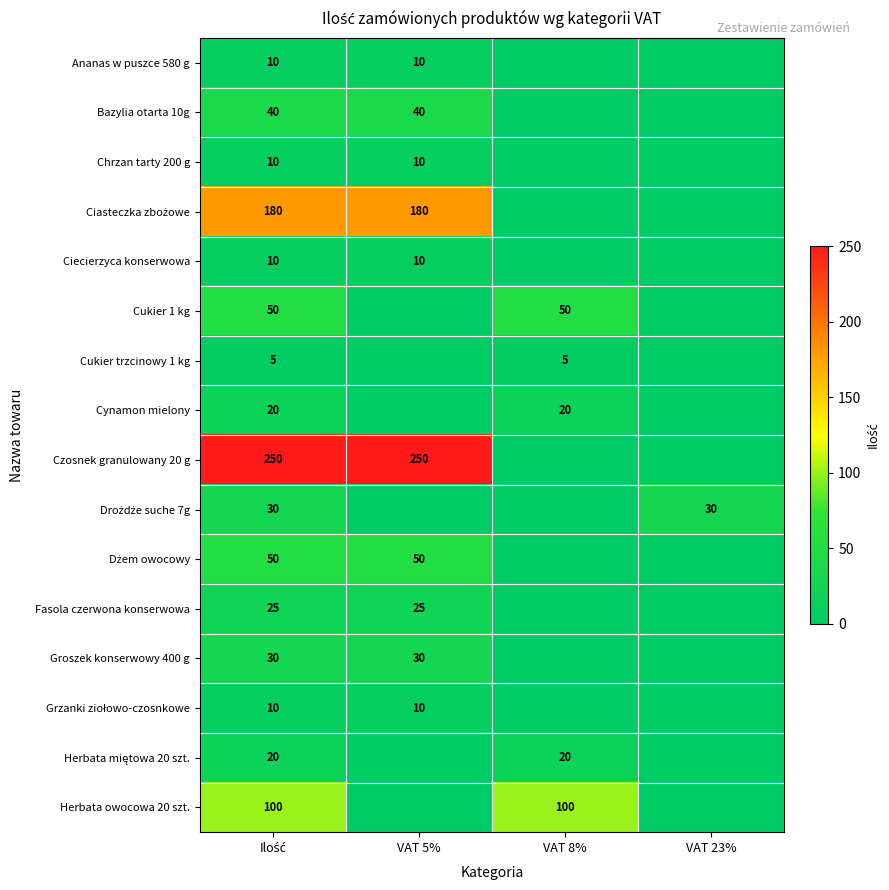

The value of Cynamon mielony at VAT 8% is 31. True or false?

False